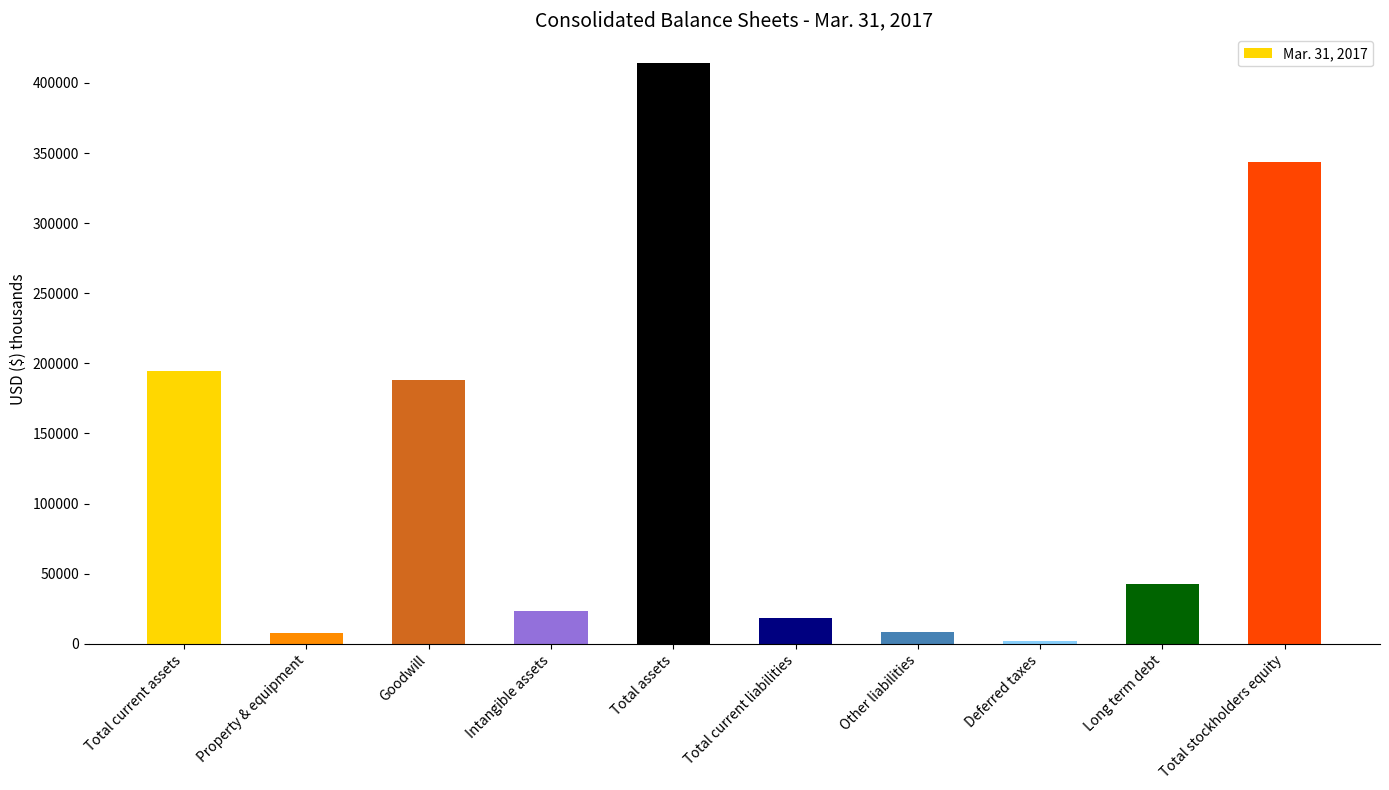

What is the average value?

124144